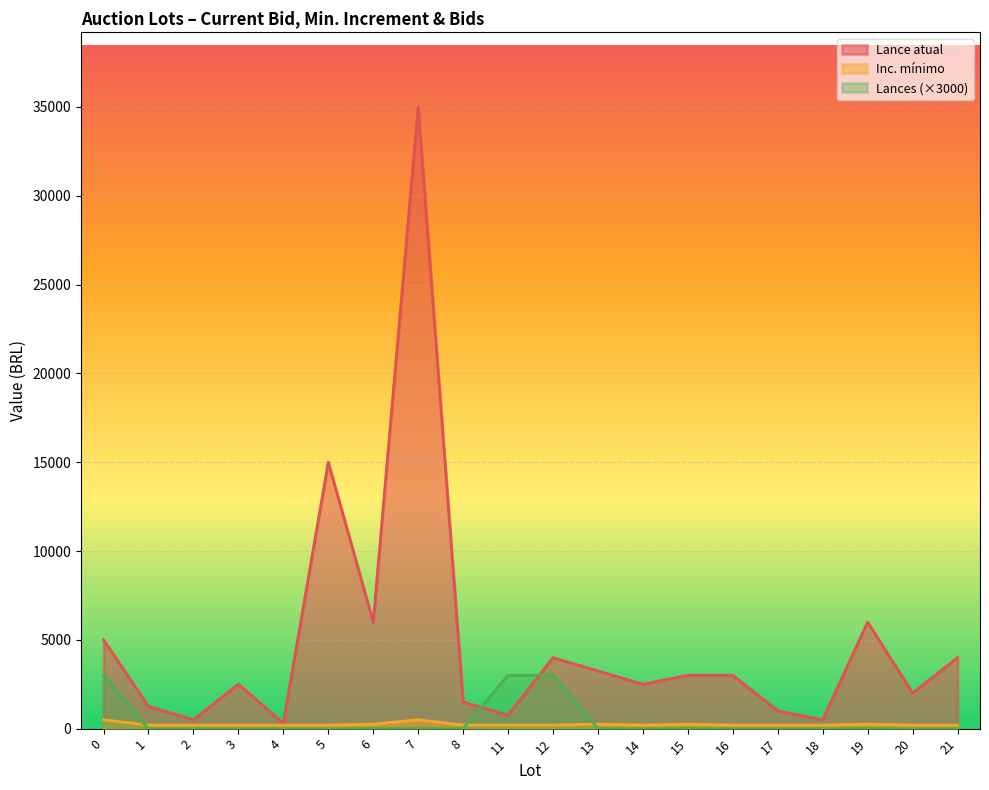

What is the sum of the Lance atual values at 13 and 19?

9250